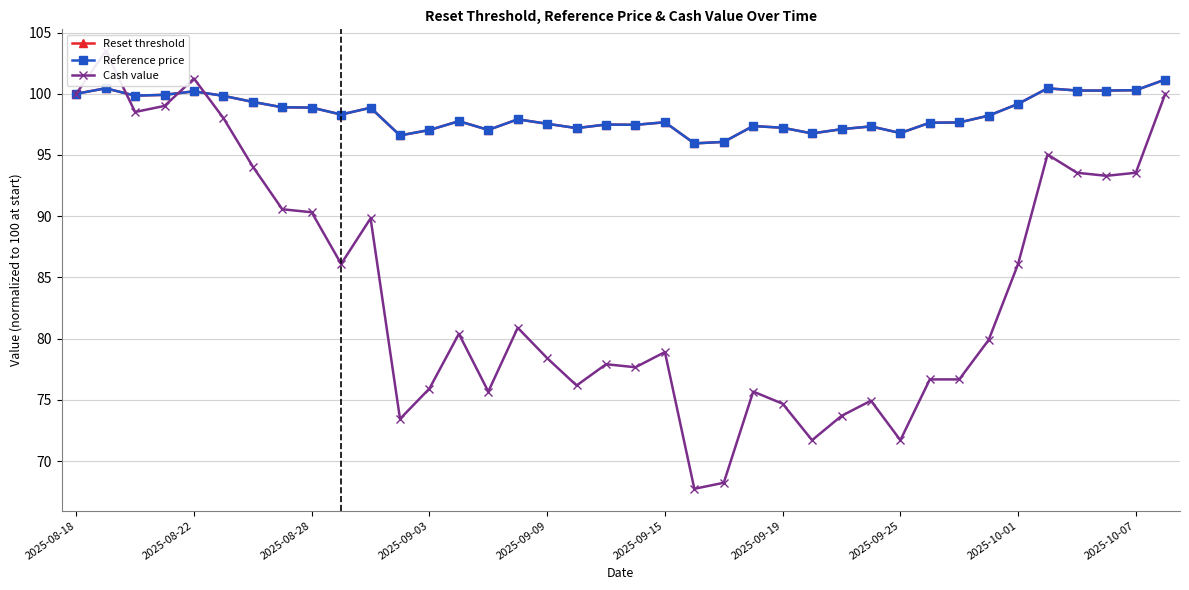

True or false: Reset threshold has more than 2 interior local peaks.

True